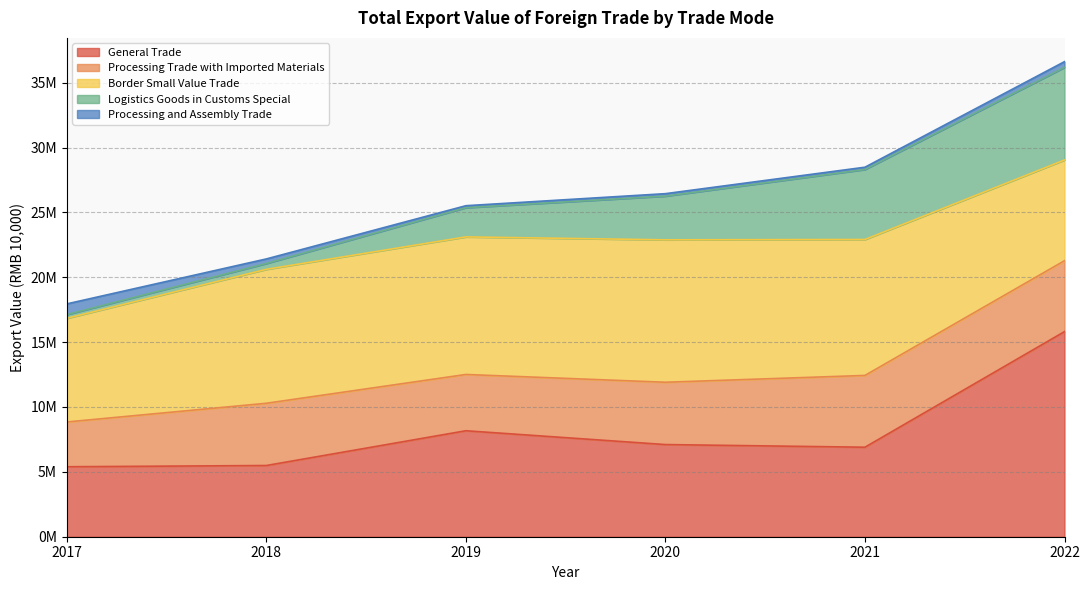

Where do General Trade and Border Small Value Trade first cross each other?

2021 and 2022